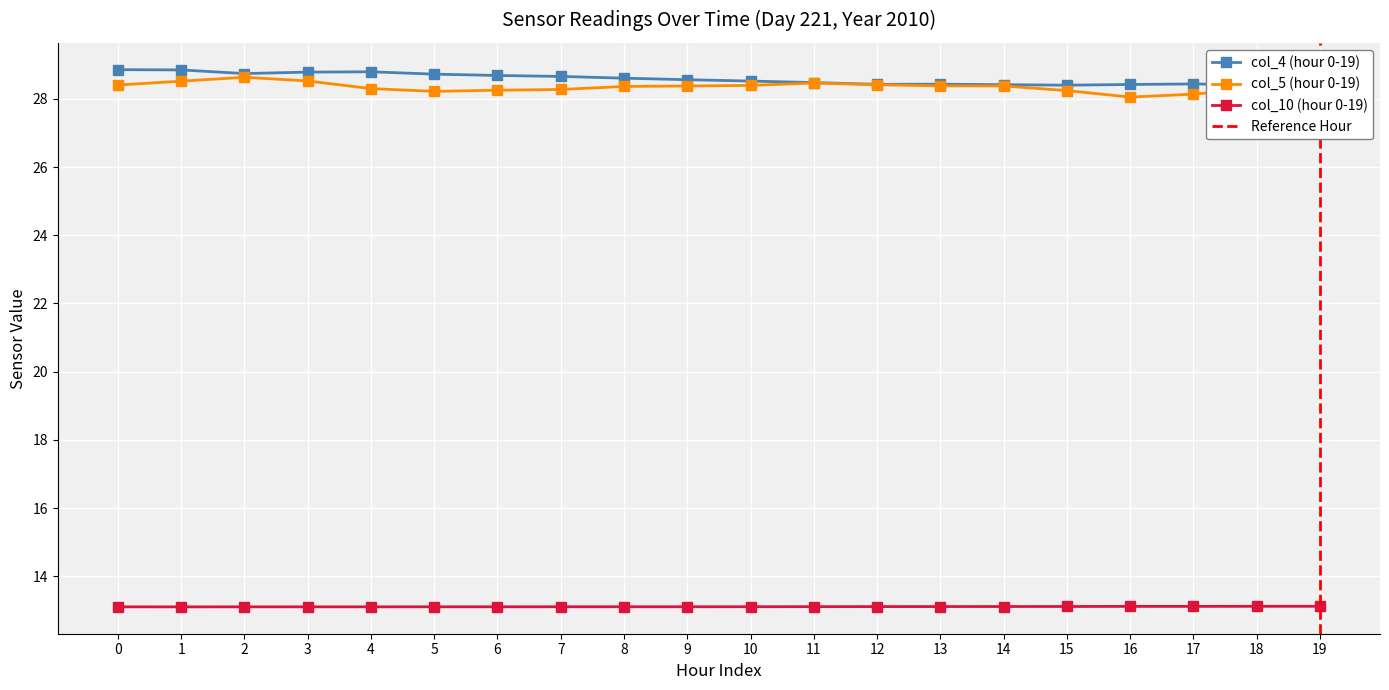

True or false: col_10 (hour 0-19) and col_5 (hour 0-19) cross at least once.

False